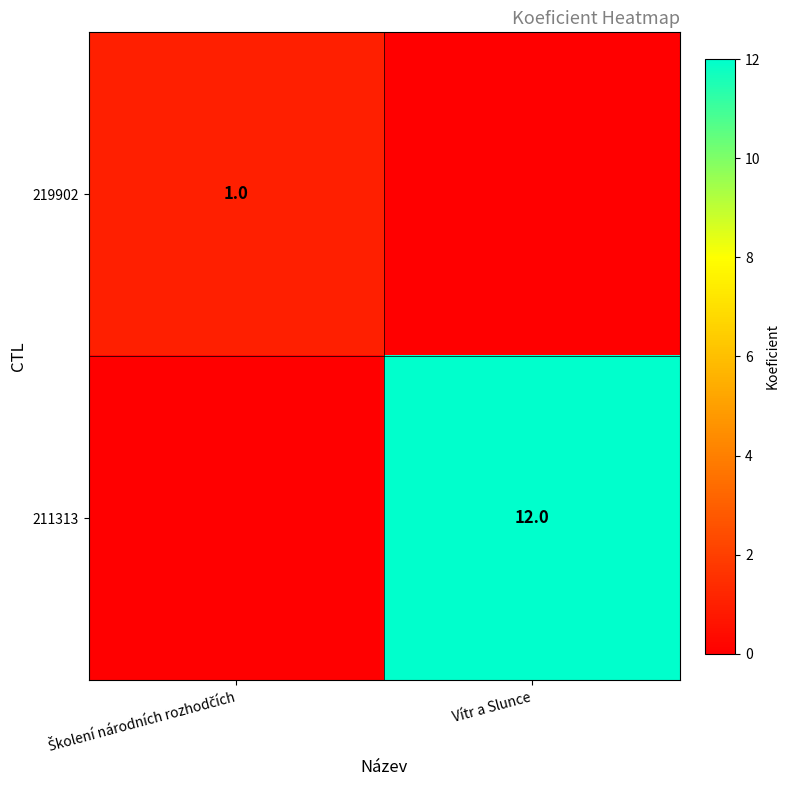

True or false: 211313 has a value of 18 at Vítr a Slunce.

False